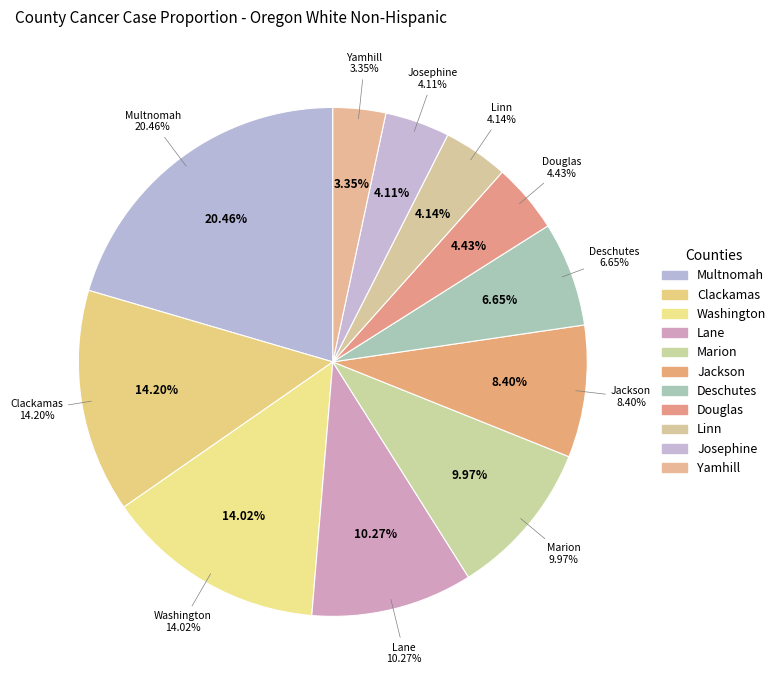

To the nearest percent, what is the difference between the Yamhill and Marion slice percentages?

7%